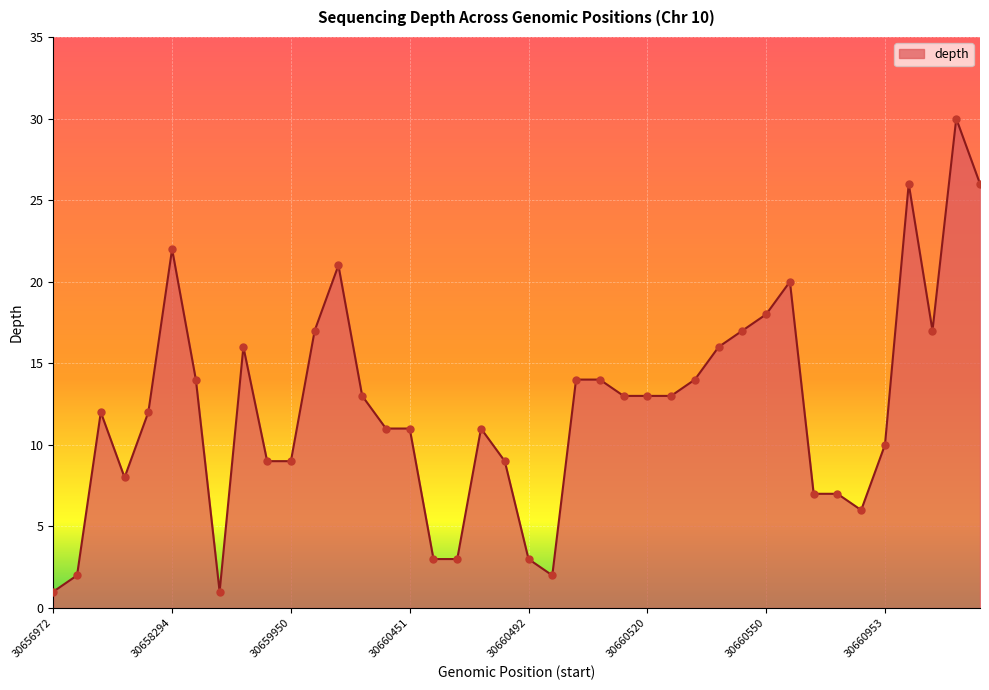

What is the difference between the maximum and minimum values?

29